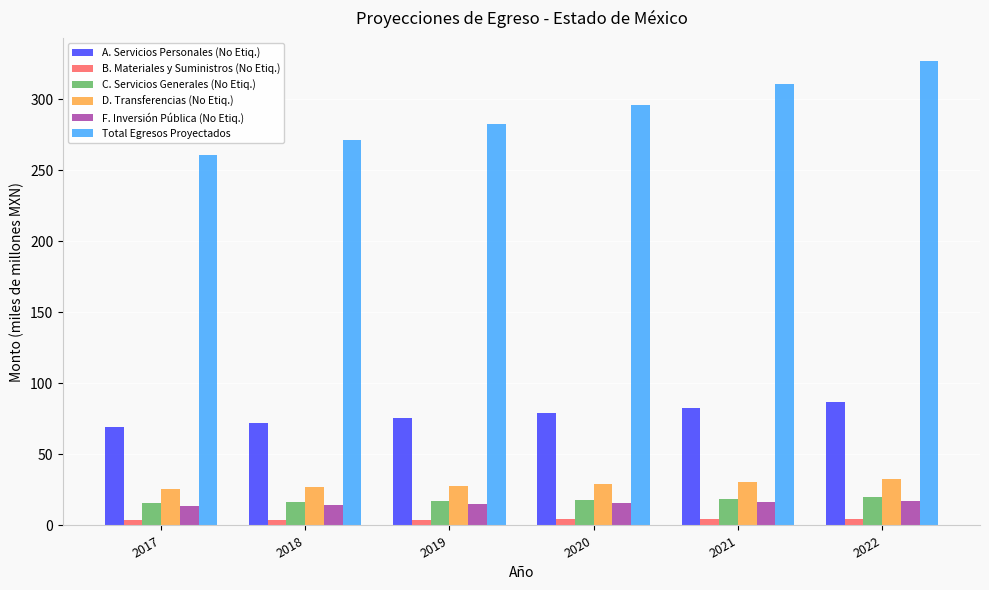

At how many categories does at least one series exceed 199?

6